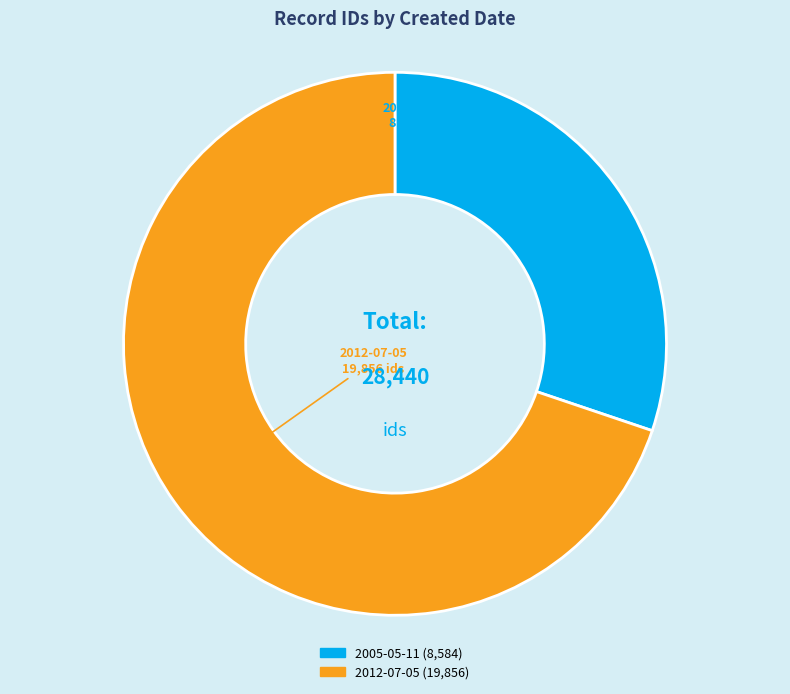

Between 2012-07-05 and 2005-05-11, which is larger?

2012-07-05